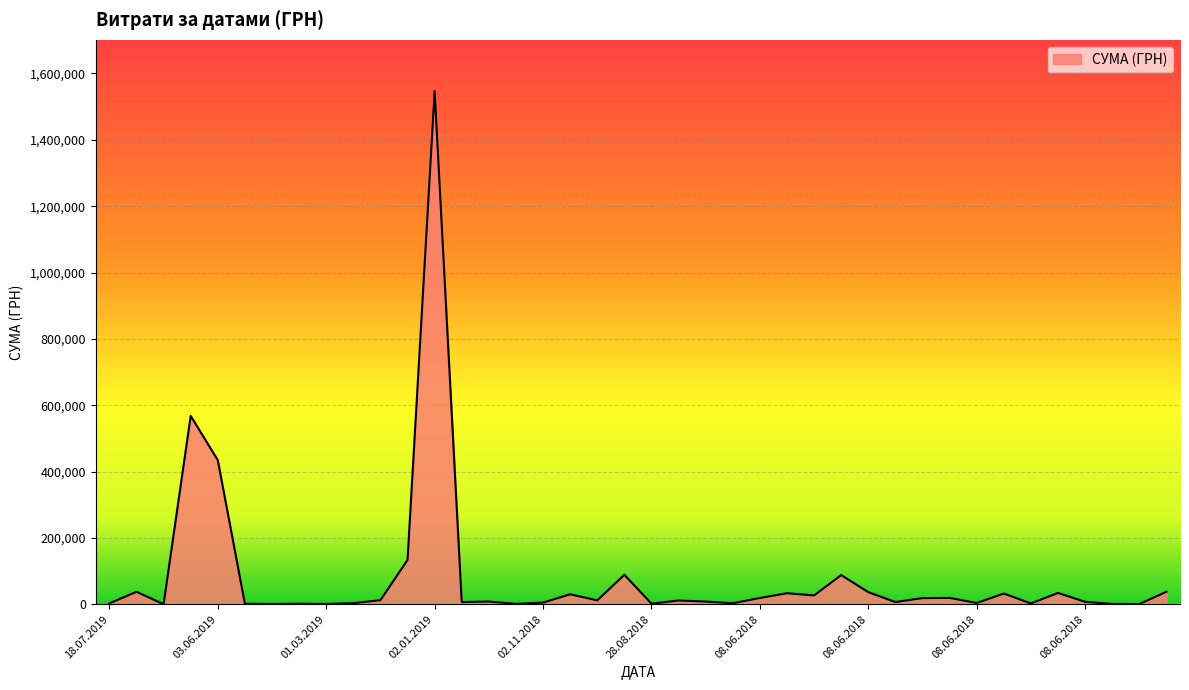

What is the greatest value displayed?

1546589.5